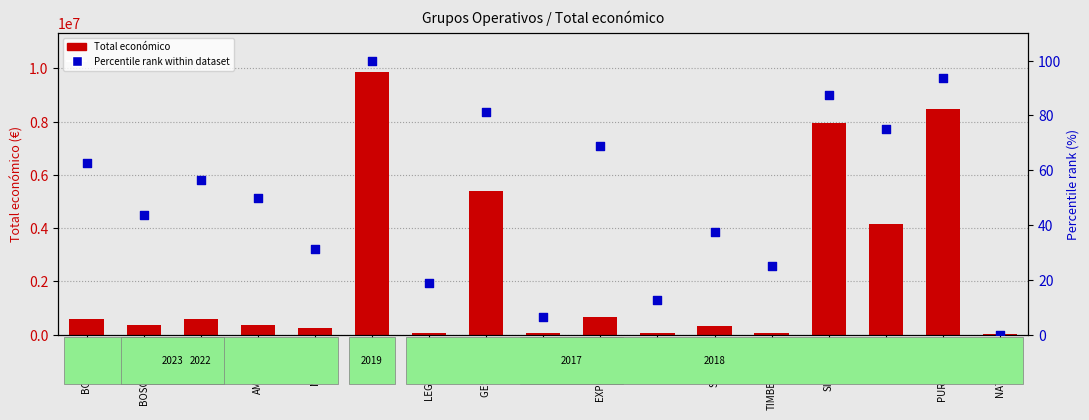

Which series reaches the minimum Y coordinate?

% rank within dataset